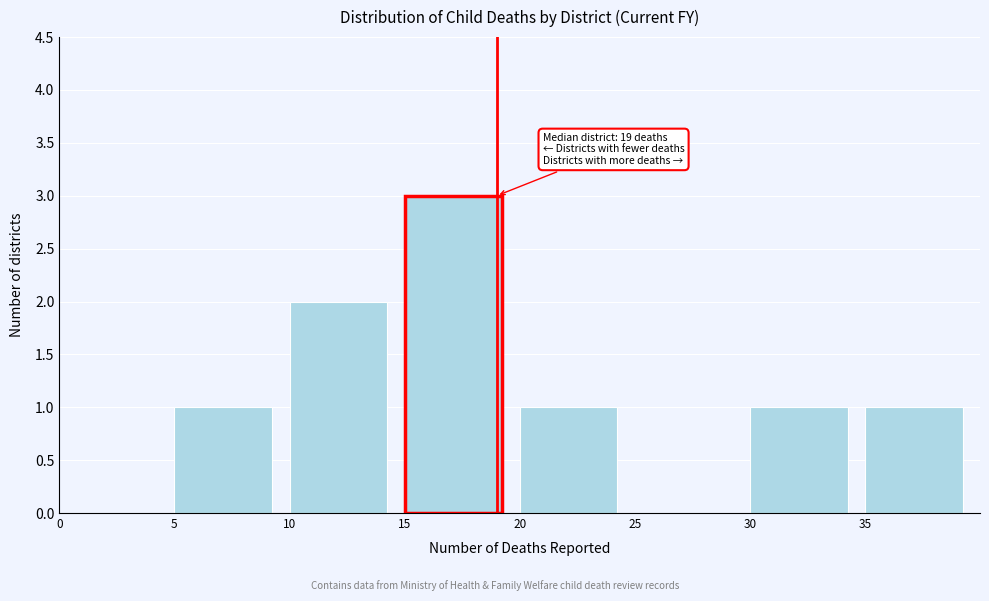

Which range on the x-axis has the tallest bar?

15 to 20